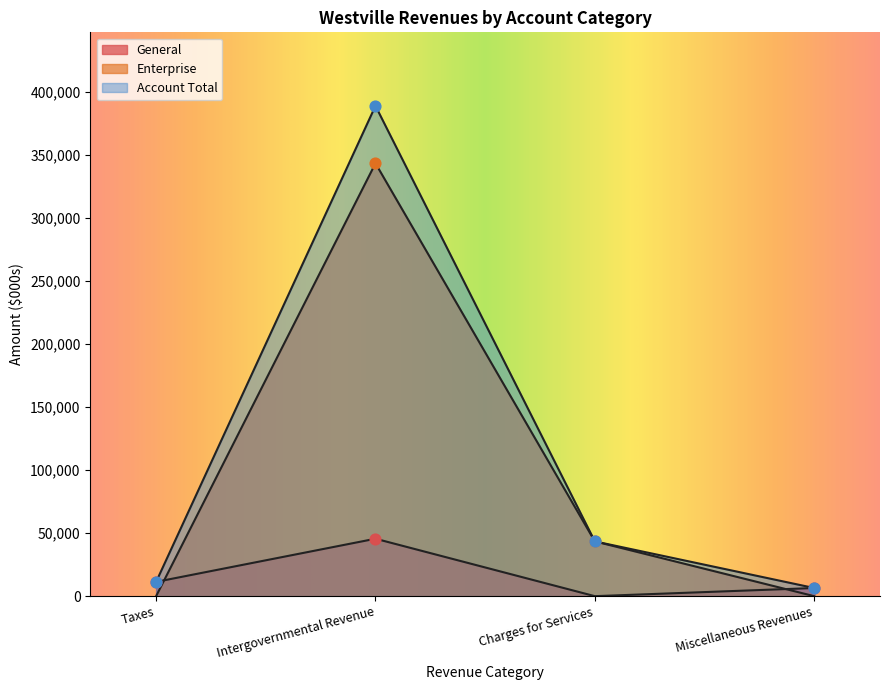

Which series contains the highest Y value?

Account Total